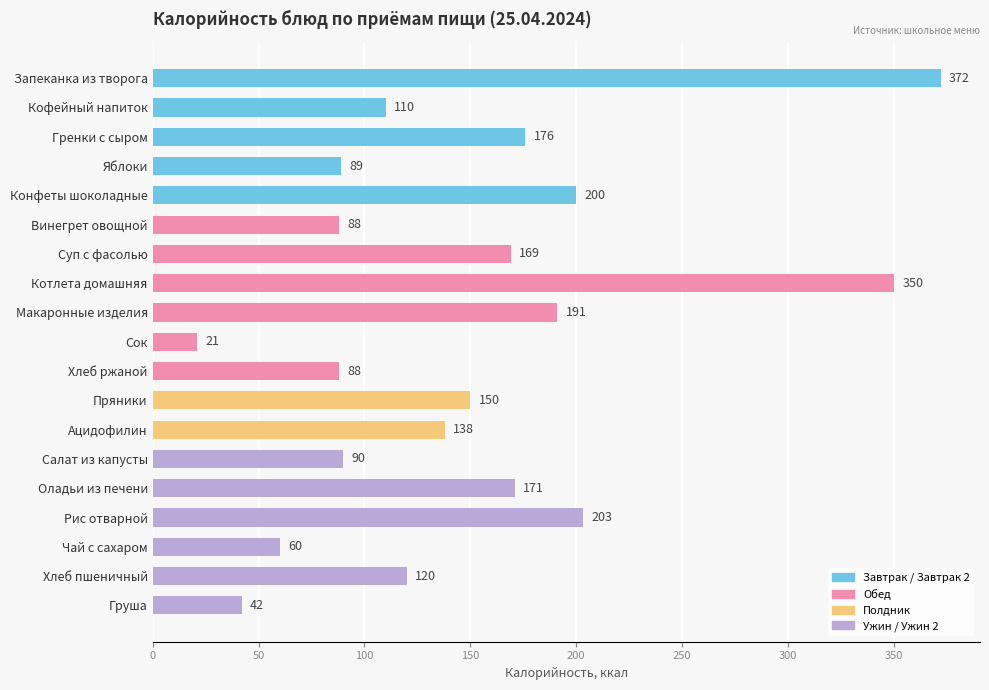

What value does the data have at Конфеты шоколадные, to the nearest 10?

200